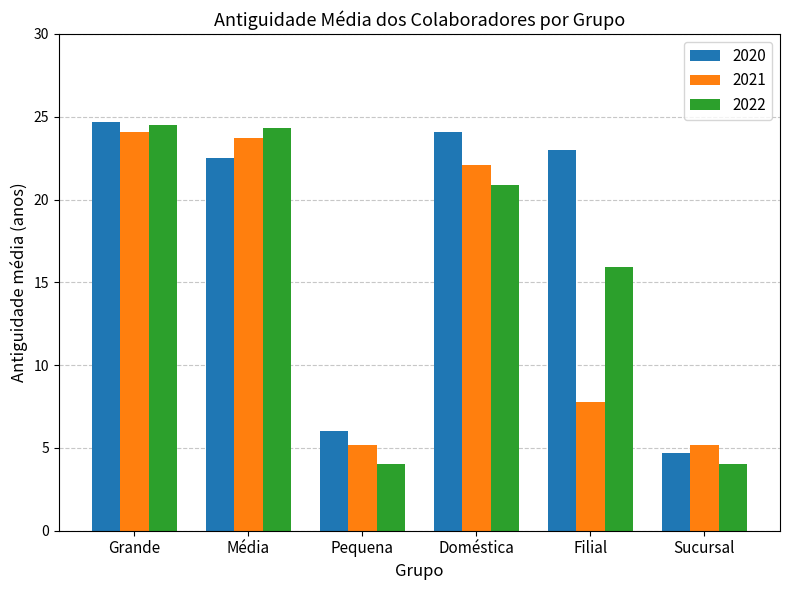

Reading left to right, extract all data points from this chart.

2020: Grande=24.7	Média=22.5	Pequena=6.0	Doméstica=24.1	Filial=23.0	Sucursal=4.7
2021: Grande=24.1	Média=23.7	Pequena=5.2	Doméstica=22.1	Filial=7.8	Sucursal=5.2
2022: Grande=24.5	Média=24.3	Pequena=4.0	Doméstica=20.9	Filial=15.9	Sucursal=4.0